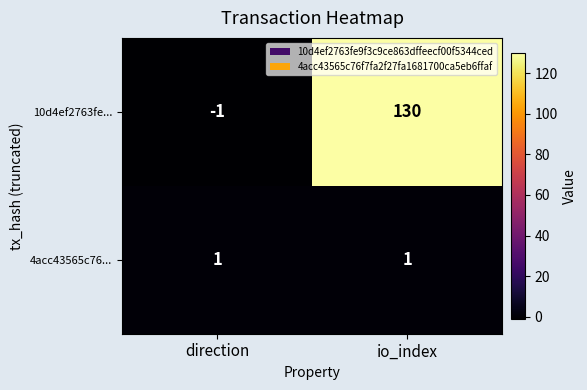

Is it true that 4acc43565c76... equals 2 at io_index?

False